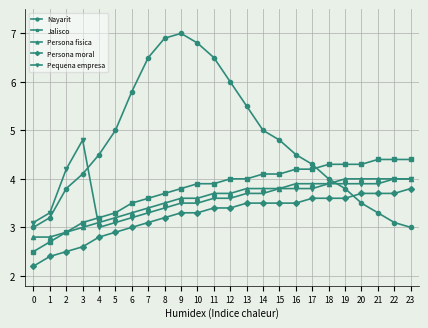

What is the minimum value for Jalisco?

2.5